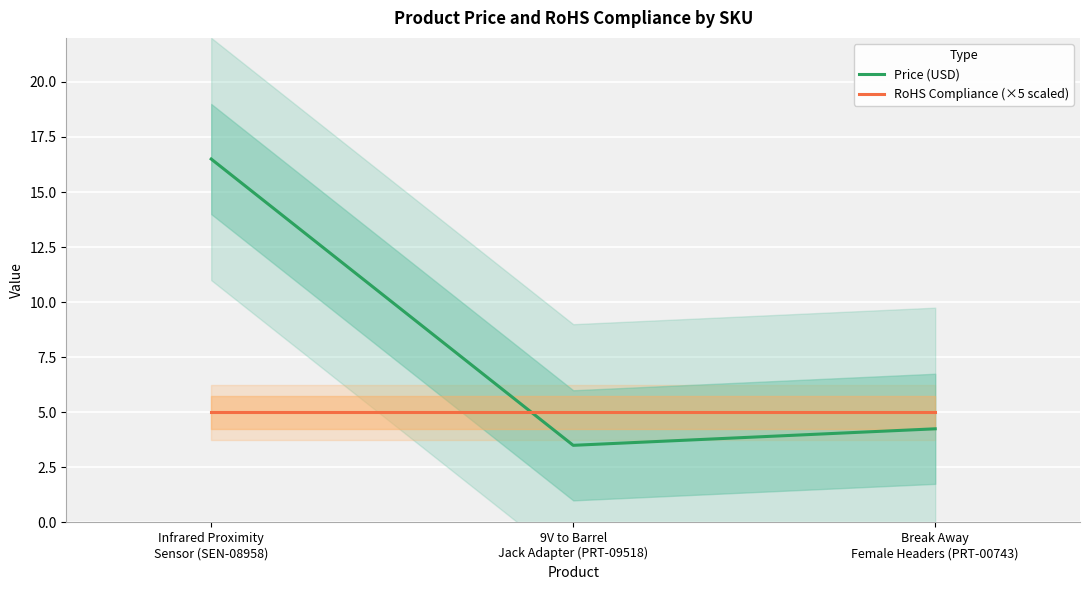

Reading left to right, what are all the values shown in this chart?

Price (USD): 16.5	3.5	4.2
RoHS Compliance (×5 scaled): 5.0	5.0	5.0